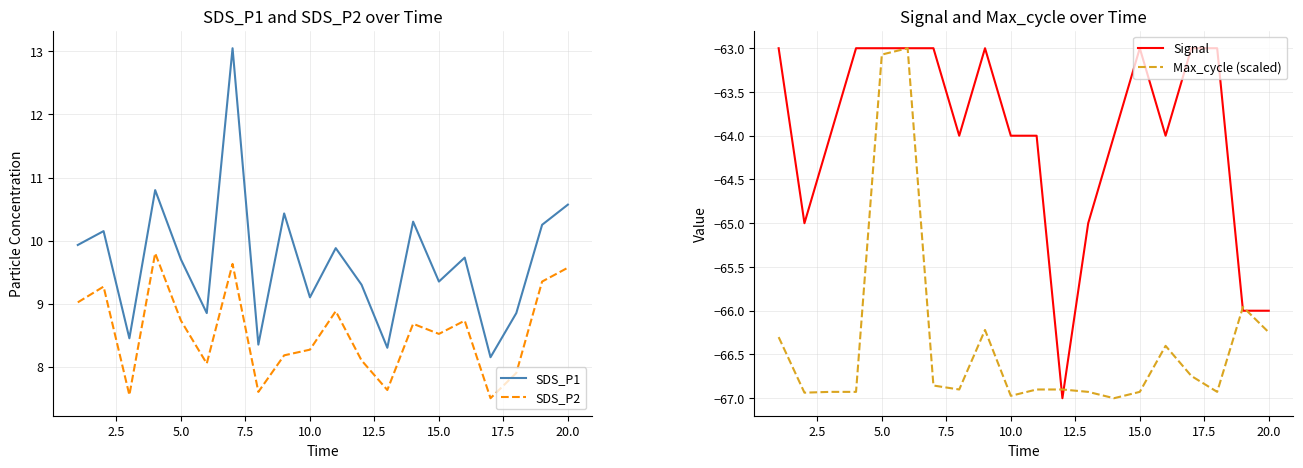

True or false: SDS_P2 and SDS_P1 intersect in this chart.

False